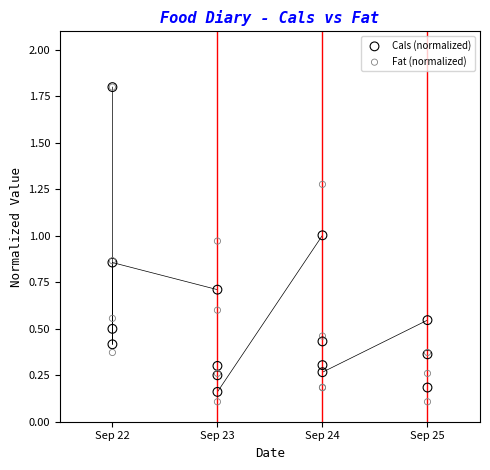

What are all the series names shown in the legend?

Cals (normalized), Fat (normalized)